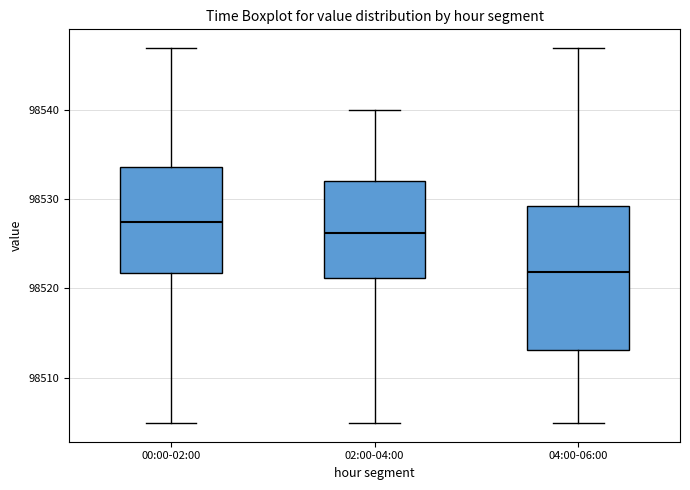

Reading left to right, transcribe this box plot: for each box, give where its median line is, the range the box spans, and where its two whiskers end, as read against the y-axis. The values are not printed on the chart, so give them approximately, as read against the axis.

00:00-02:00: median 98527, box 98522 to 98534, whiskers 98505 to 98547
02:00-04:00: median 98526, box 98521 to 98532, whiskers 98505 to 98540
04:00-06:00: median 98522, box 98513 to 98529, whiskers 98505 to 98547